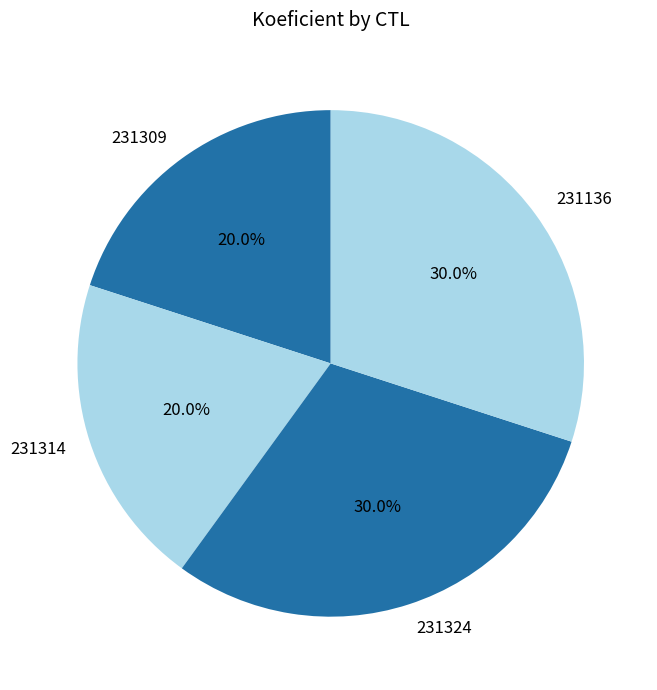

Combined, what portion of the pie is 231324 and 231309?

50.0%